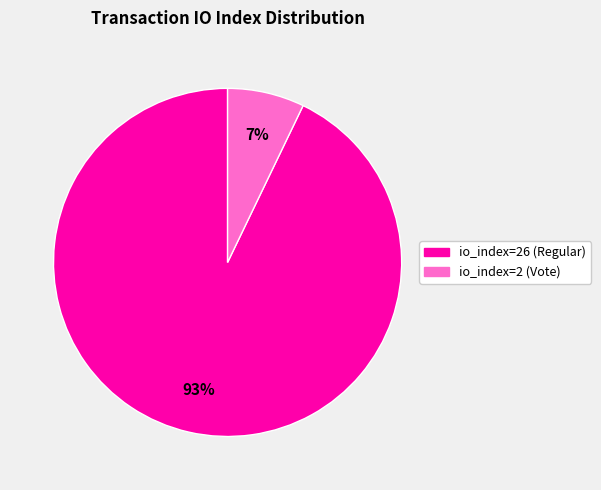

Rank the categories by value from lowest to highest.

io_index=2 (Vote), io_index=26 (Regular)